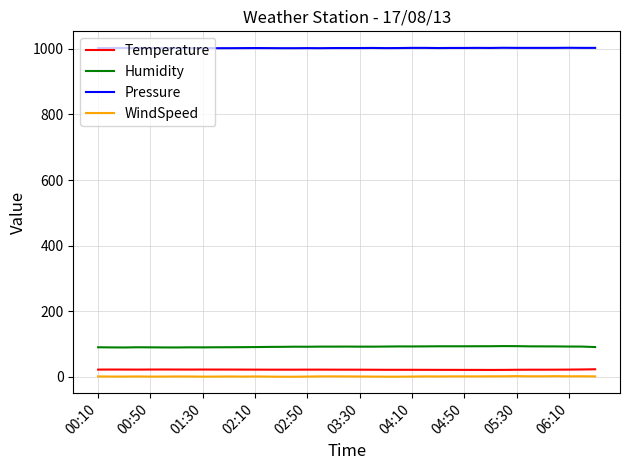

Which series has the largest total across all categories?

Pressure